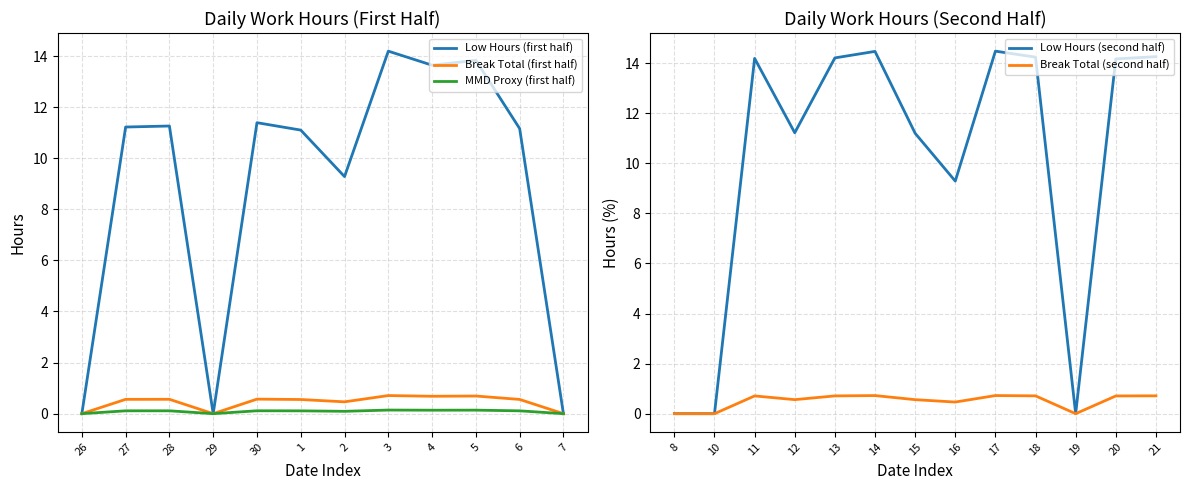

At how many categories does at least one series exceed 1?

19